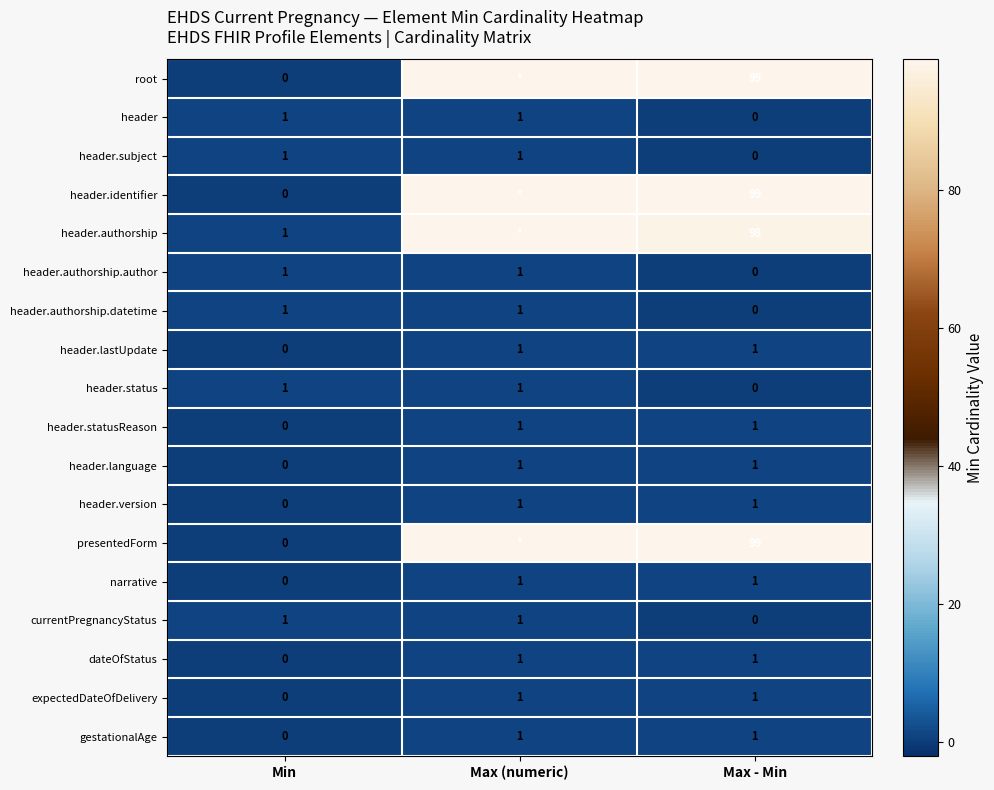

At which category is the sum across all series the highest?

Max (numeric)